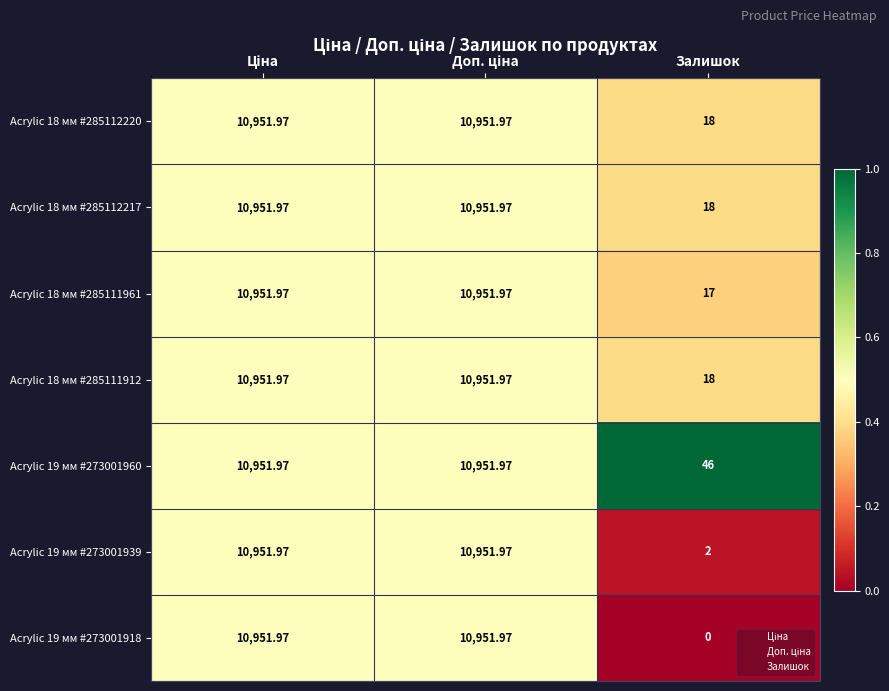

At which label is Acrylic 18 мм #285111912 closest to 5484?

Залишок